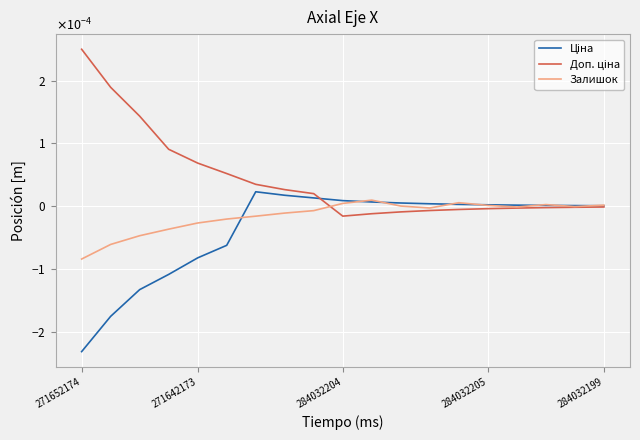

Is this an area chart (filled region under the line)?

No